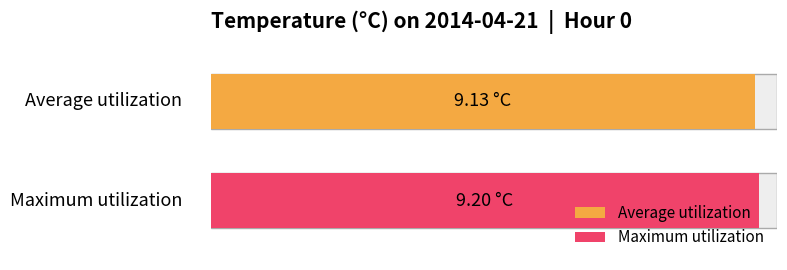

What is the value of the Maximum utilization bar at the 16th from the left?

9.2